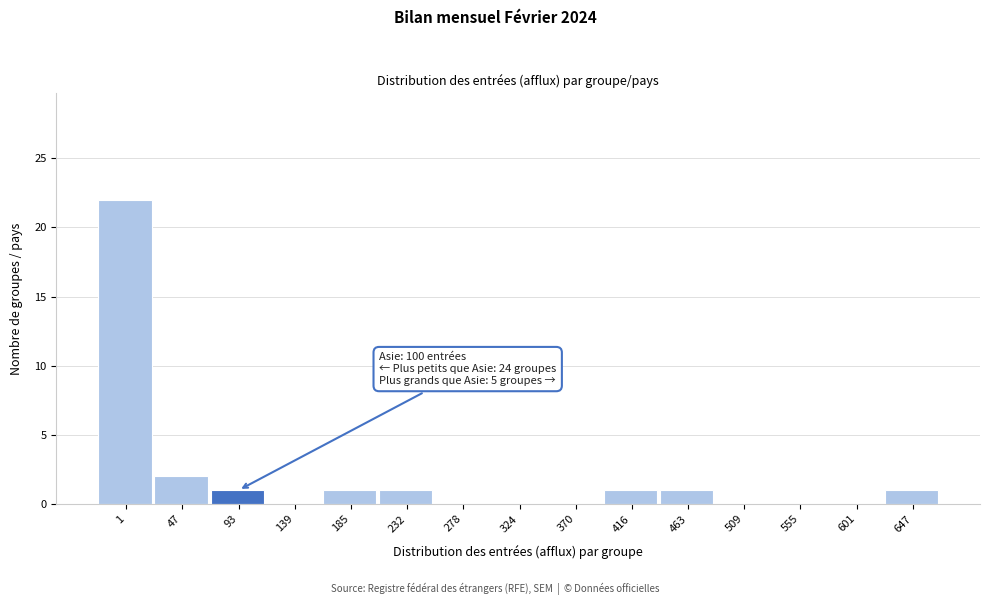

Reading left to right, extract all data points from this chart.

1=22	47=2	93=1	139=0	185=1	232=1	278=0	324=0	370=0	416=1	463=1	509=0	555=0	601=0	647=1